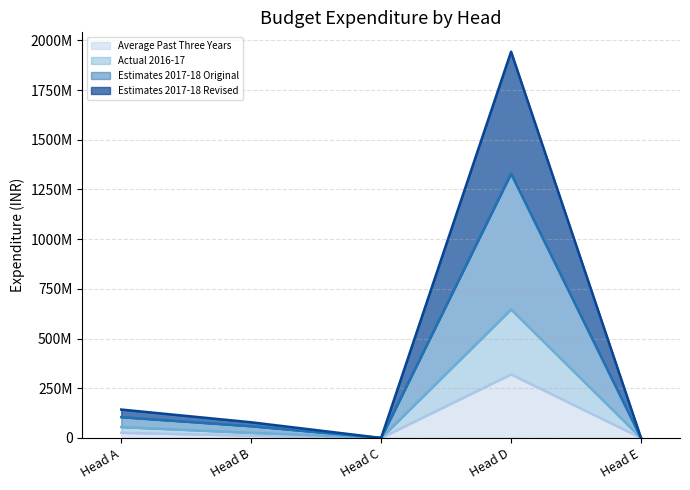

True or false: Average Past Three Years and Estimates 2017-18 Revised intersect in this chart.

False